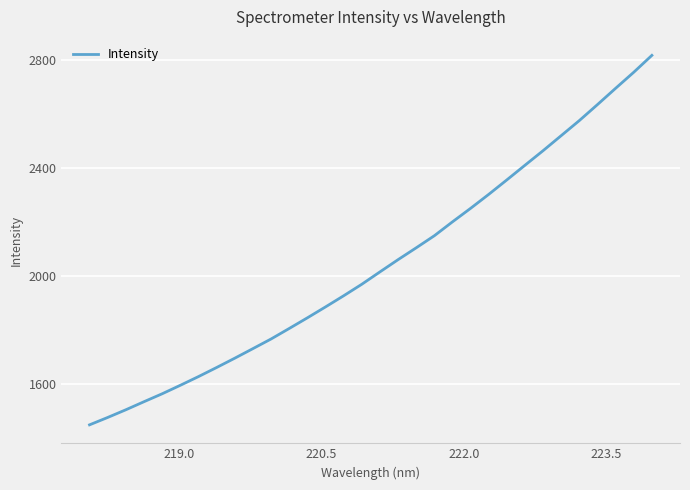

What is the difference between the maximum and minimum values?

1368.4